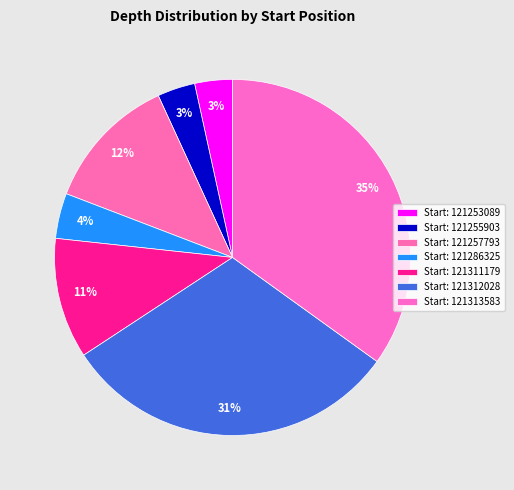

Count the number of slices in the pie.

7